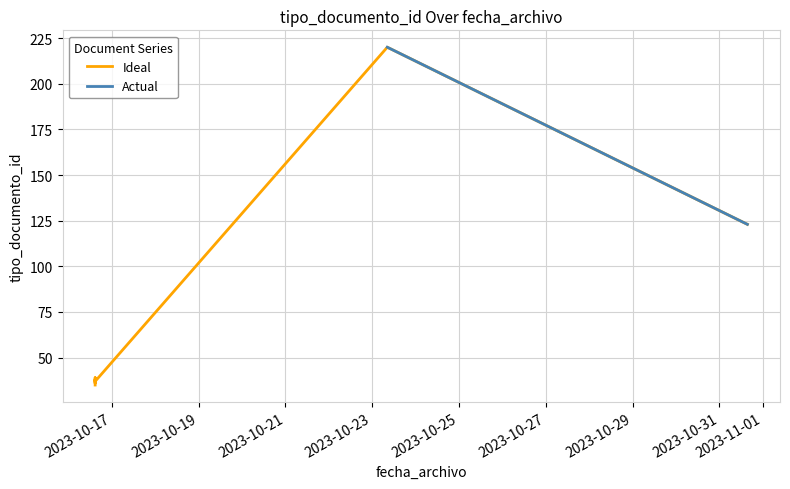

How many interior local valleys does the Ideal series have?

2